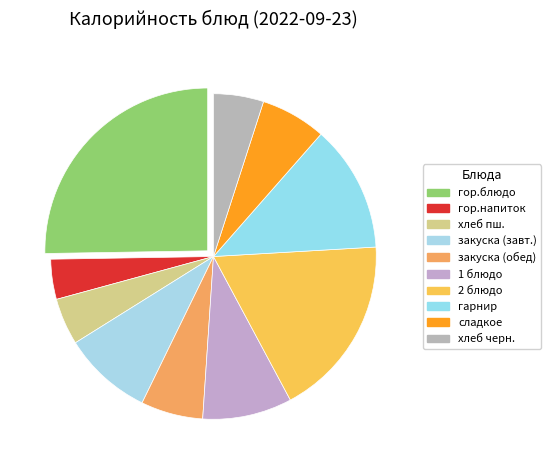

How many slices are in this pie chart?

10